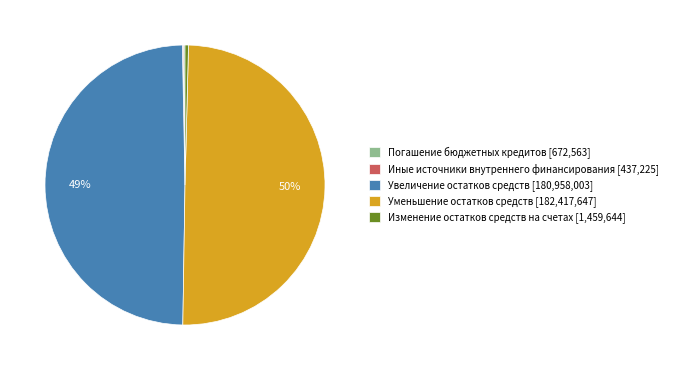

True or false: Увеличение остатков средств [180,958,003] accounts for 49% of the total.

True